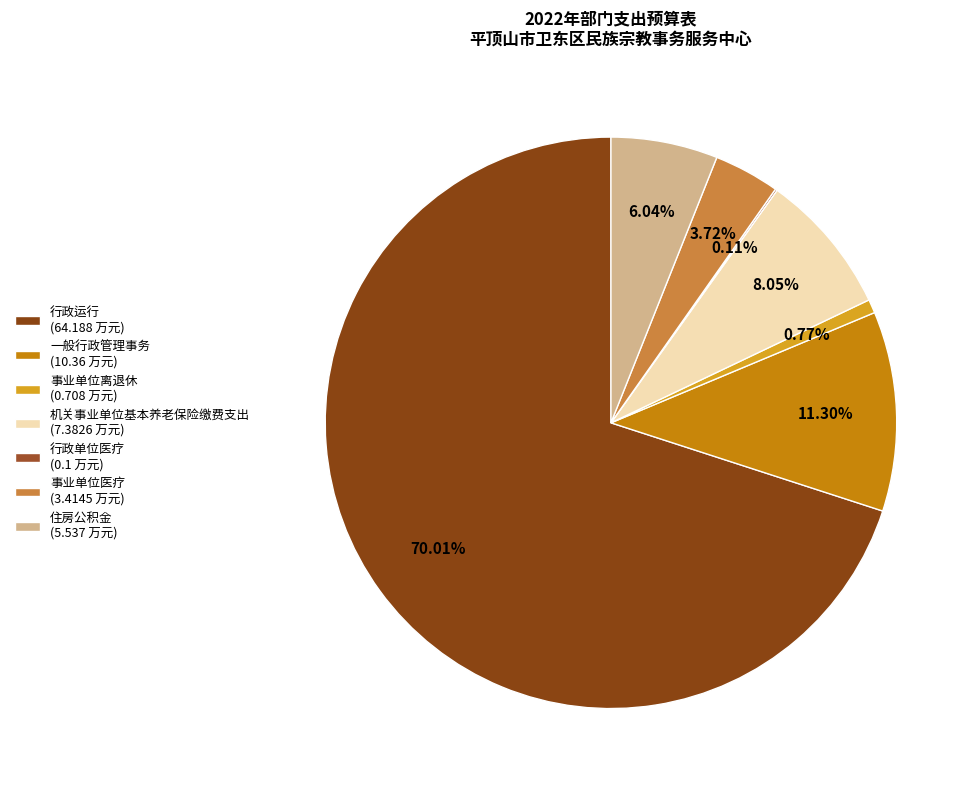

How many slices are in this pie chart?

7